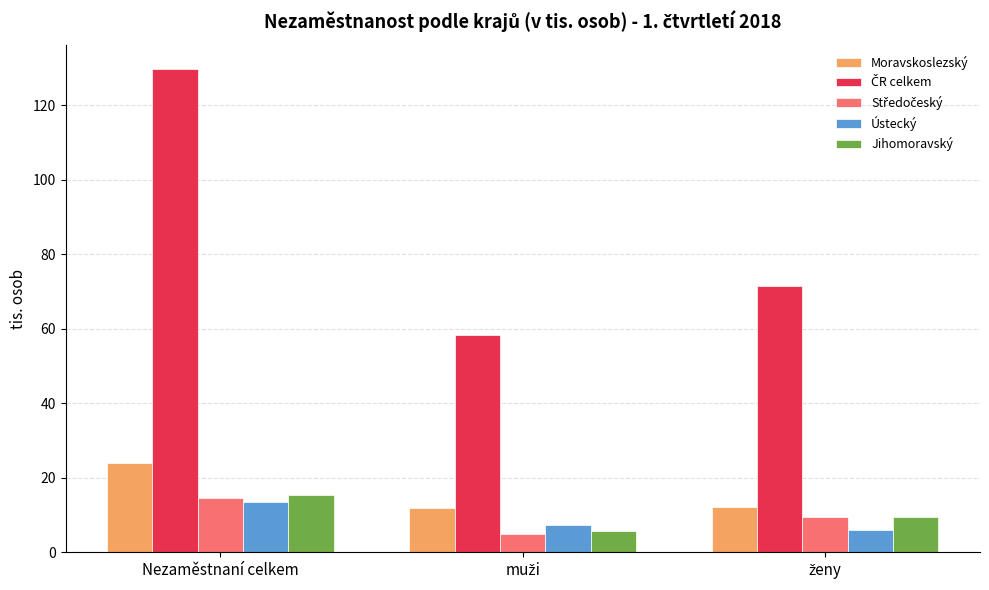

What is the label of the 1st bar from the left?

Nezaměstnaní celkem